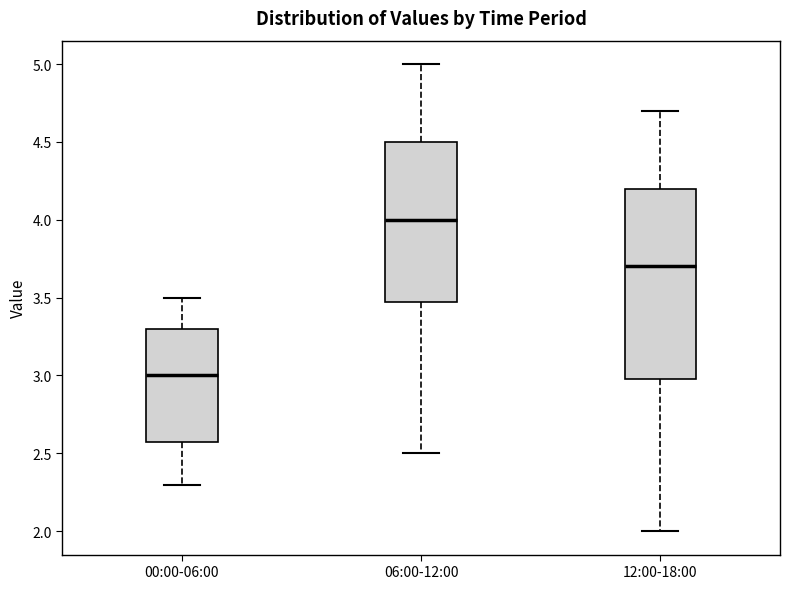

Which box has the lowest median line?

00:00-06:00